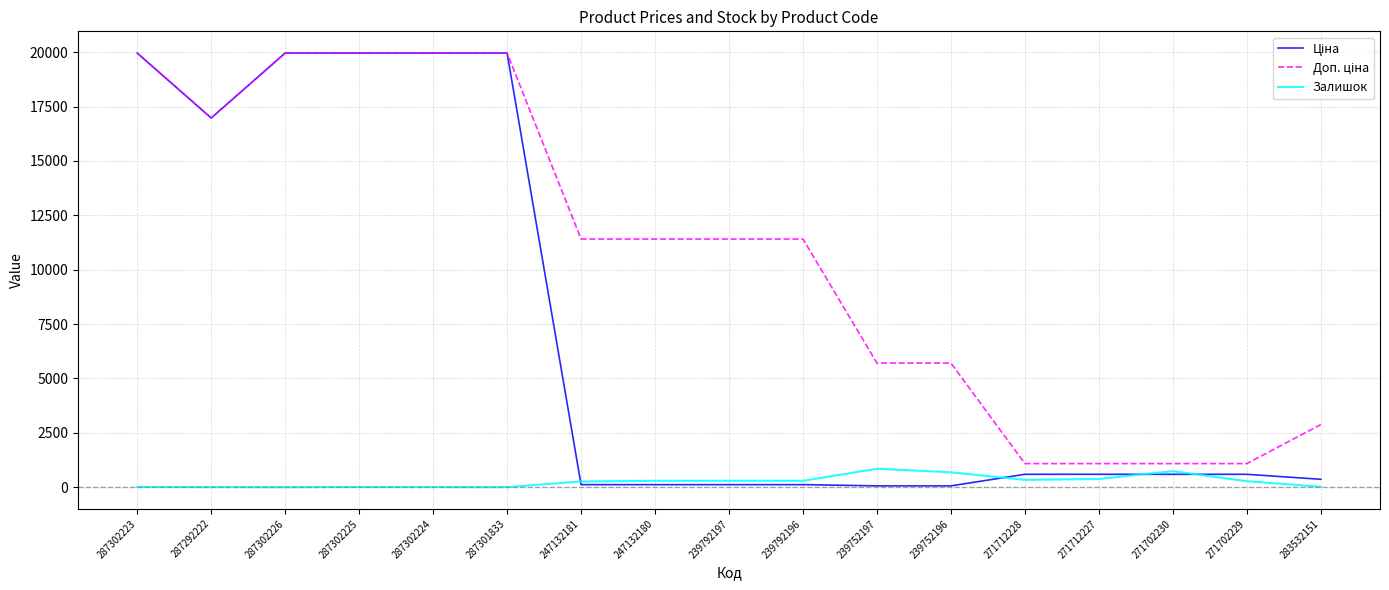

The value of Залишок at 239752197 is 845.0. True or false?

True